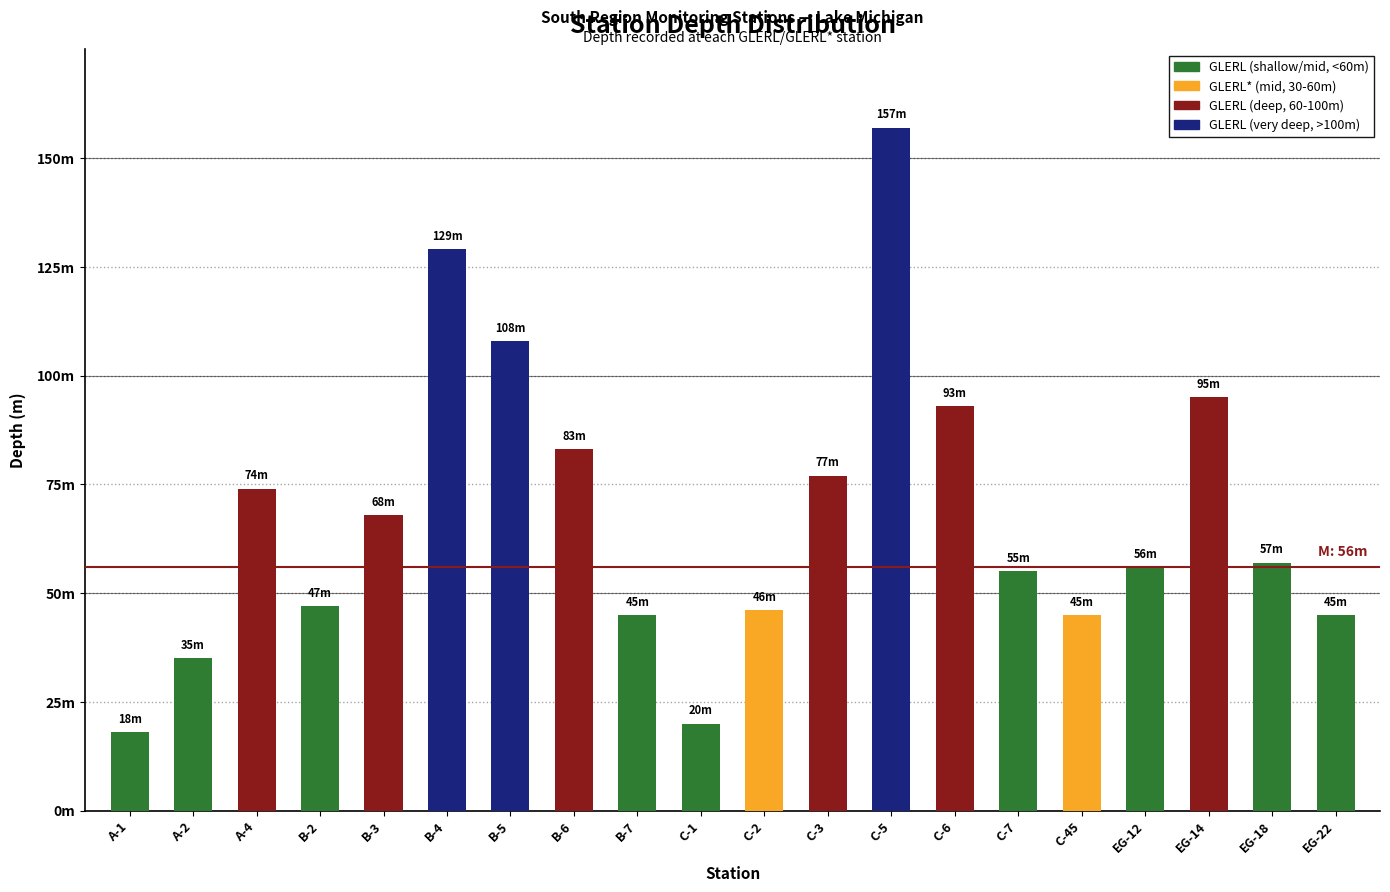

Are the bars grouped side by side (vs. stacked)?

No